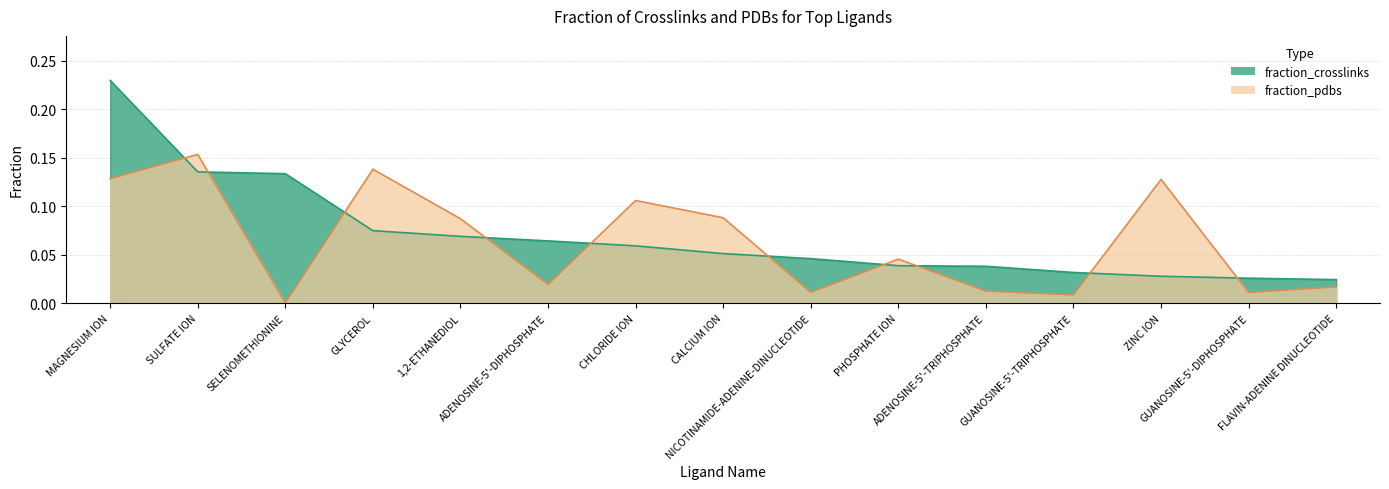

What is the sum of all fraction_crosslinks values?

1.0